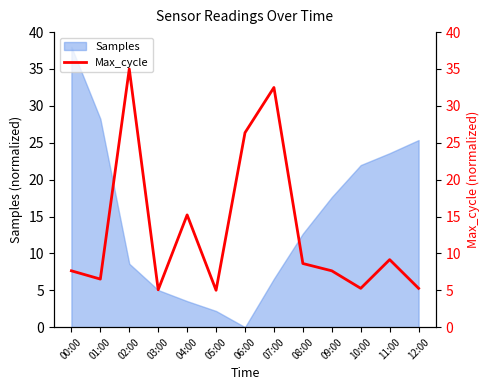

What is the sum of all values?

169.2